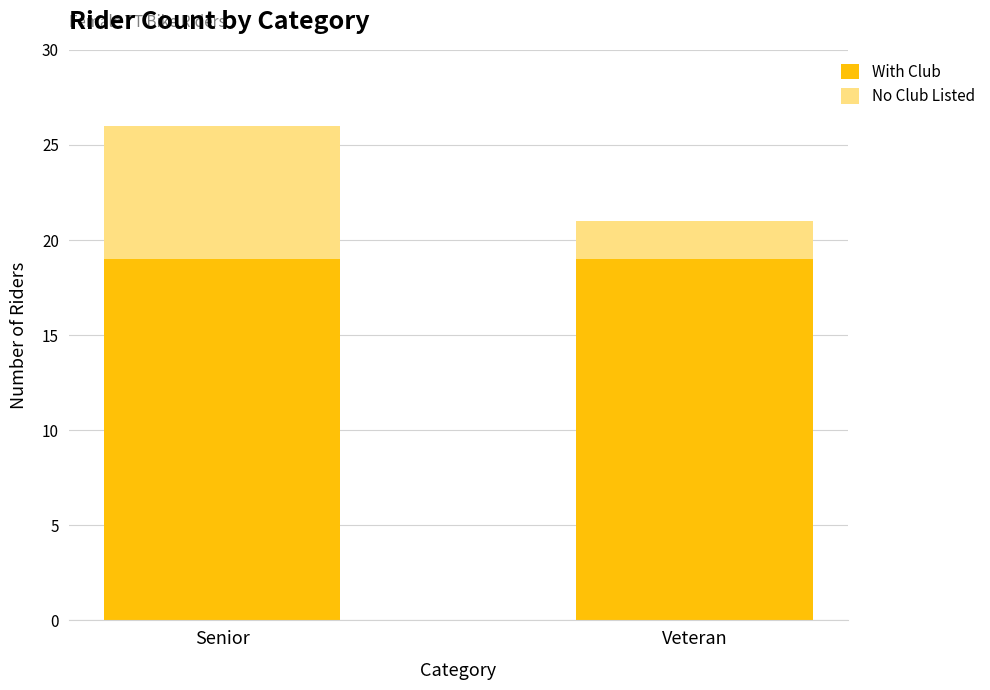

What is the highest value of the With Club series?

19